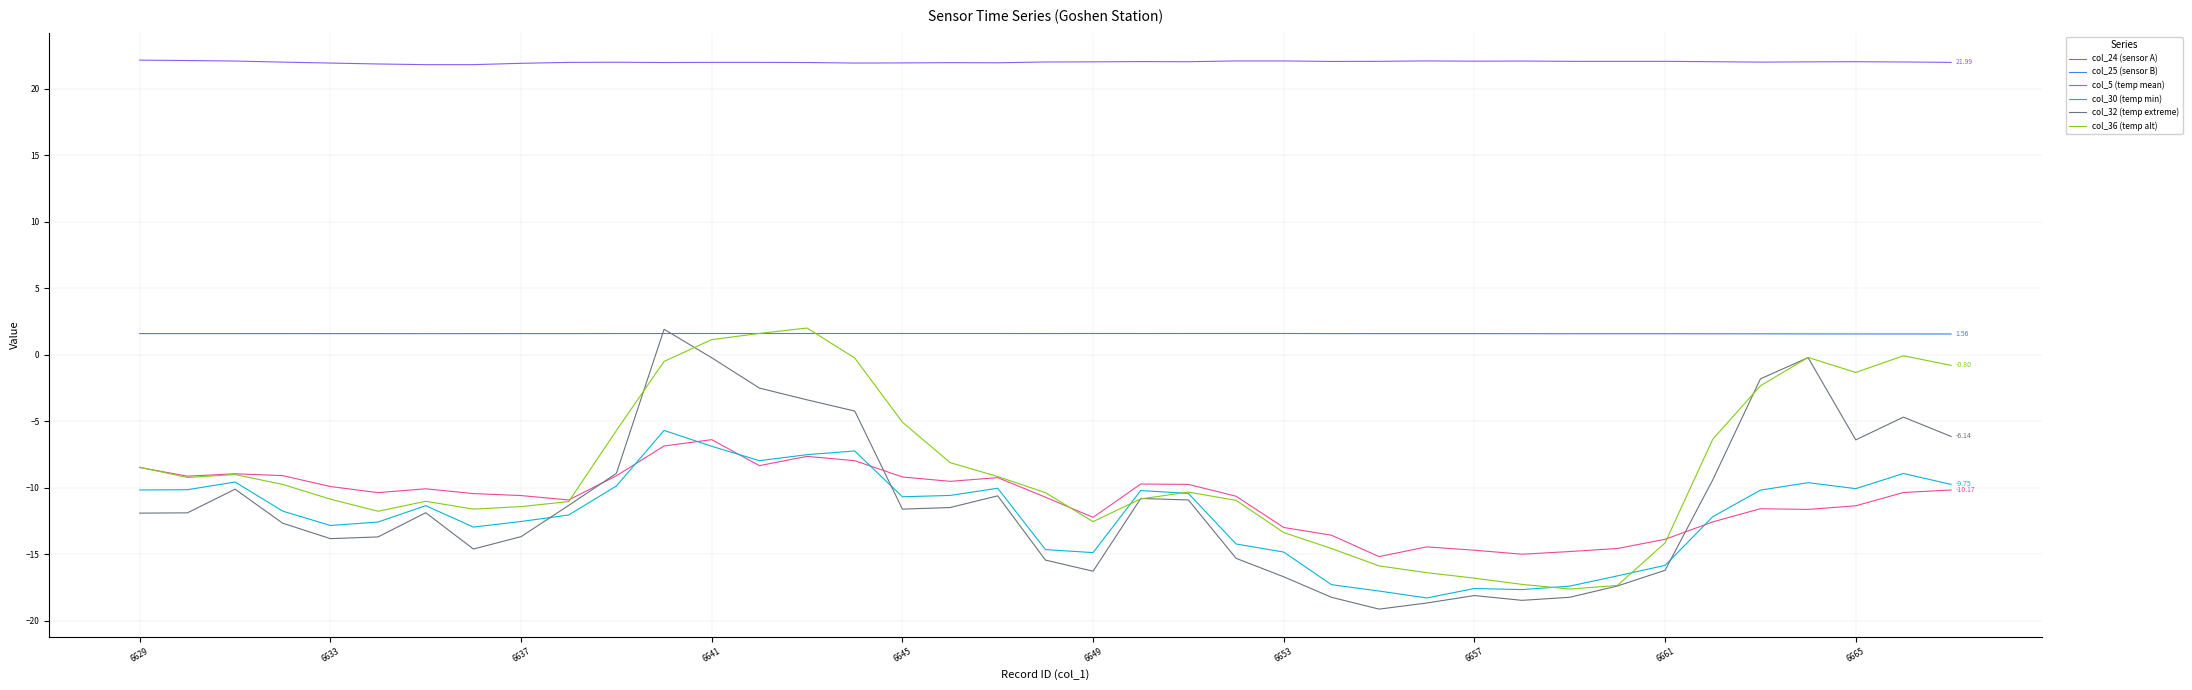

True or false: col_30 (temp min) has more than 1 interior local peaks.

True